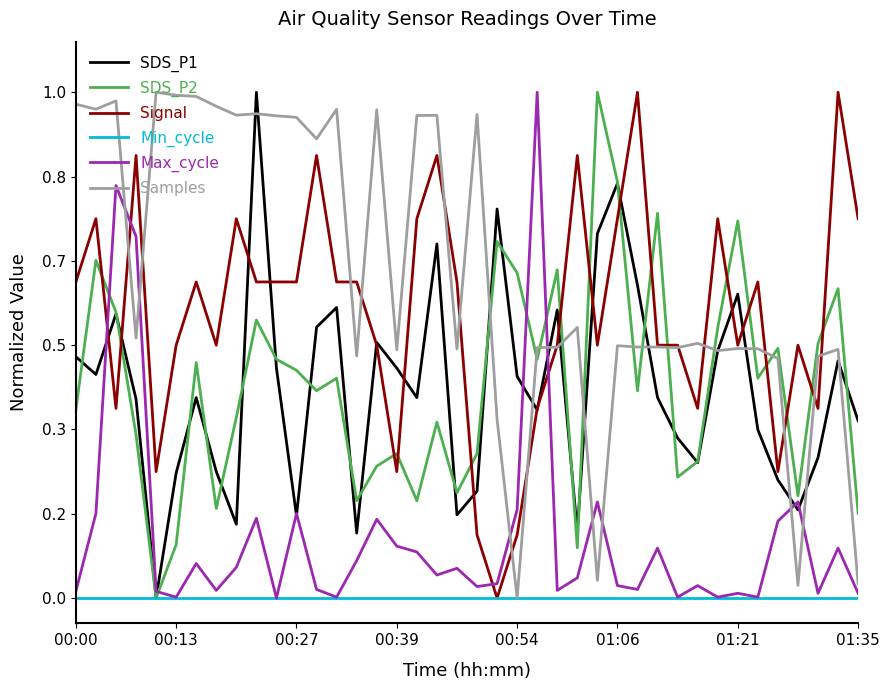

What are all the series names shown in the legend?

SDS_P1, SDS_P2, Signal, Min_cycle, Max_cycle, Samples